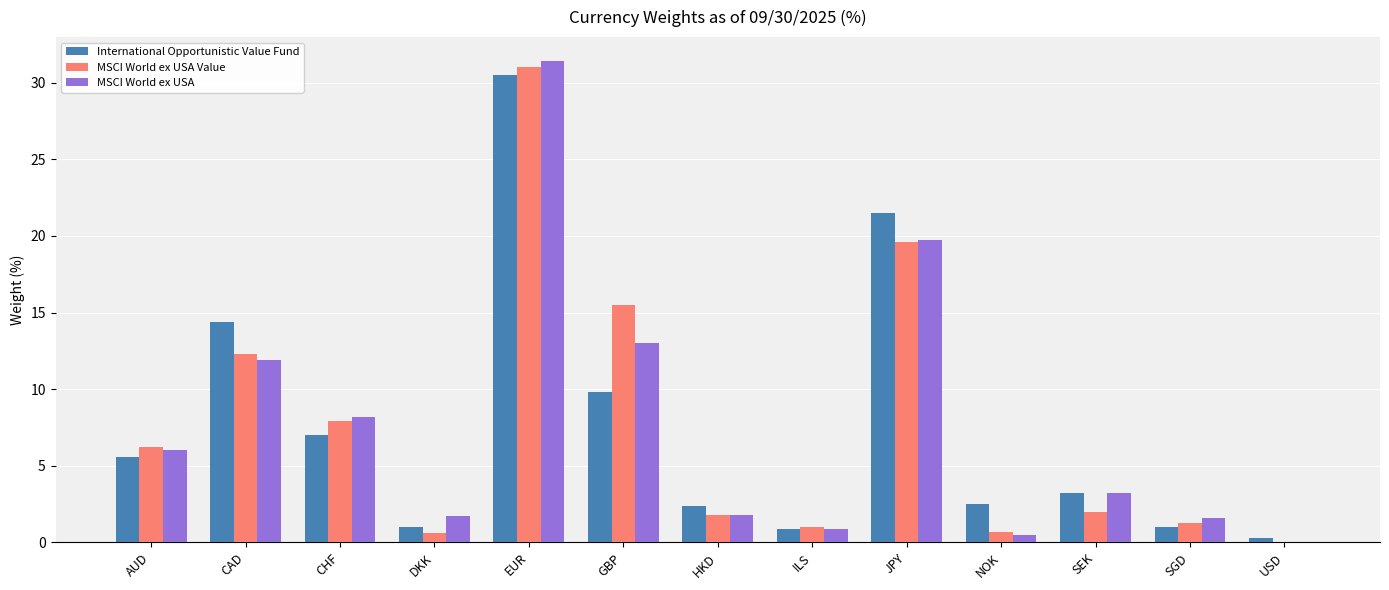

What is the average value of the MSCI World ex USA series?

7.7